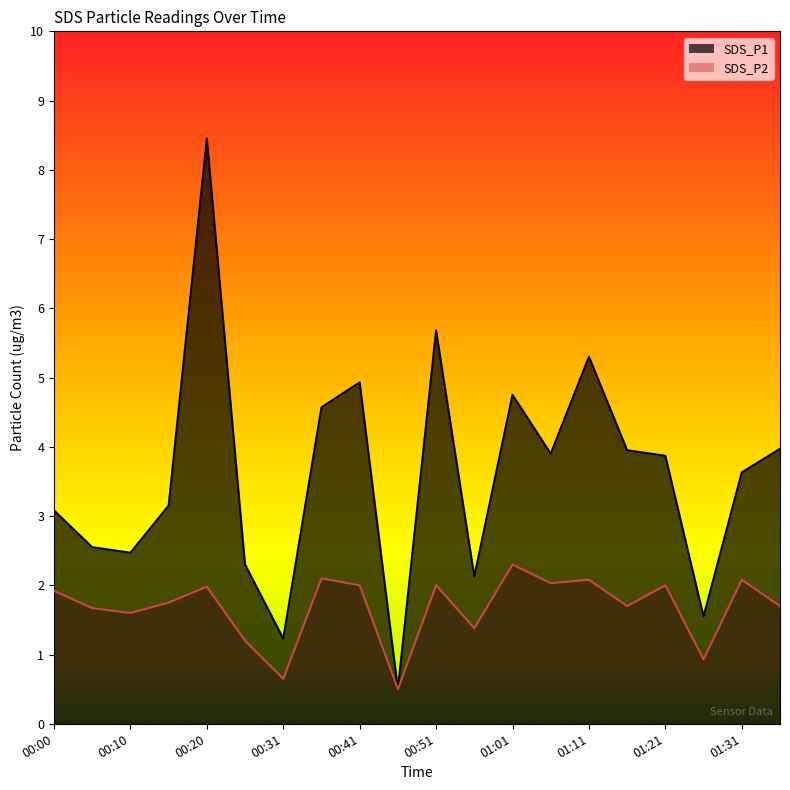

At which category is the sum across all series the highest?

00:20